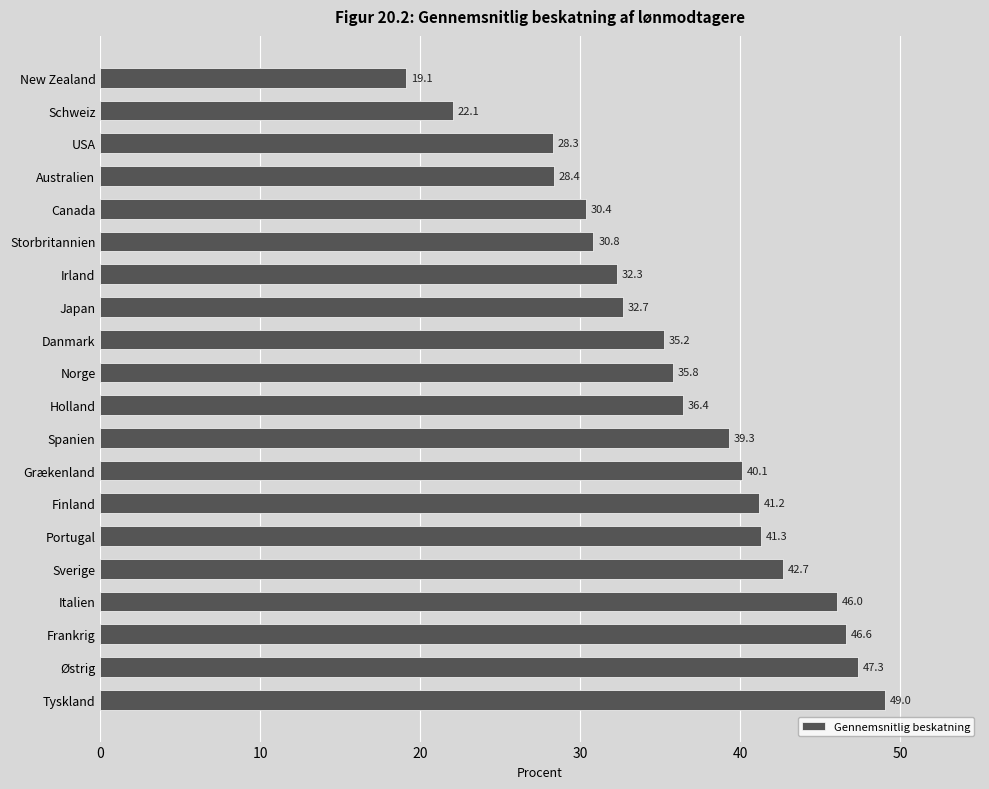

Is it true that the value at Norge is 22.1?

False